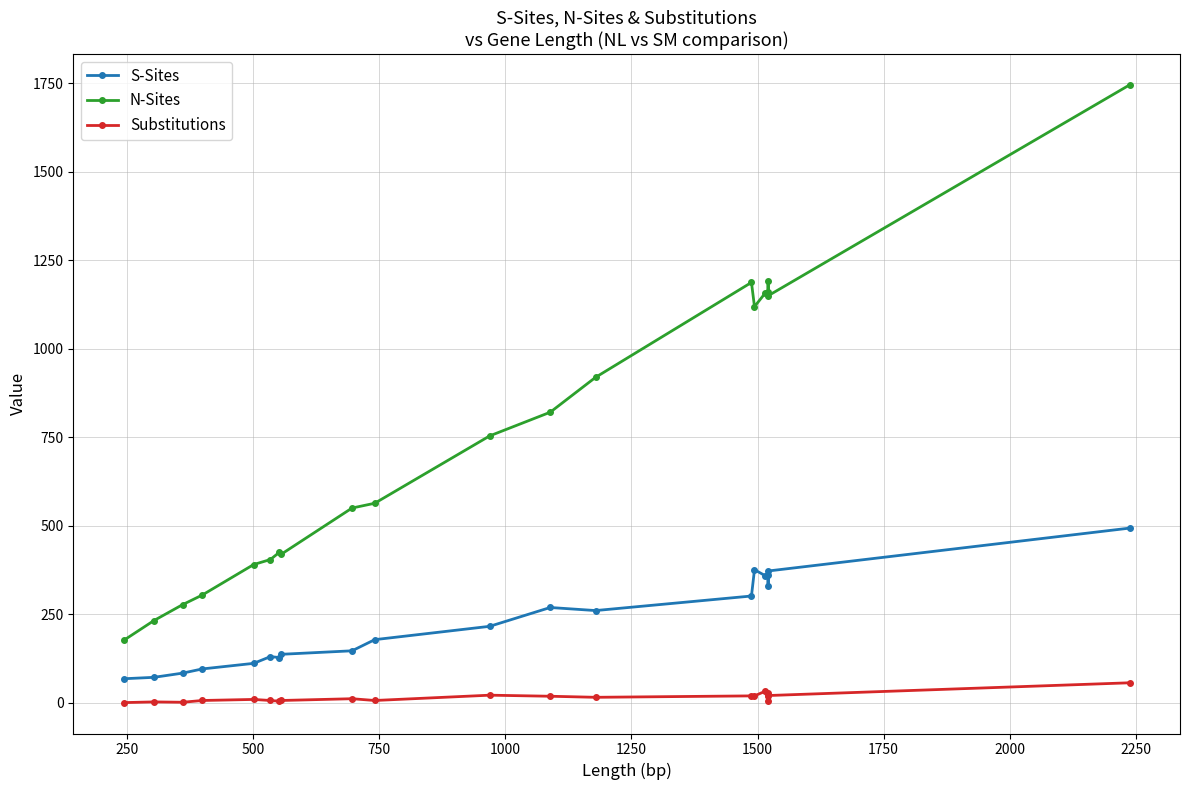

Rank the series by their maximum value, from highest to lowest.

N-Sites, S-Sites, Substitutions